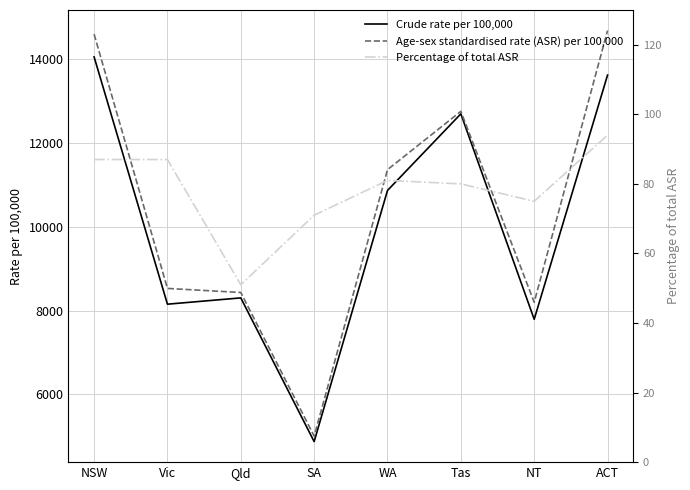

What is the minimum value for Crude rate per 100,000?

4874